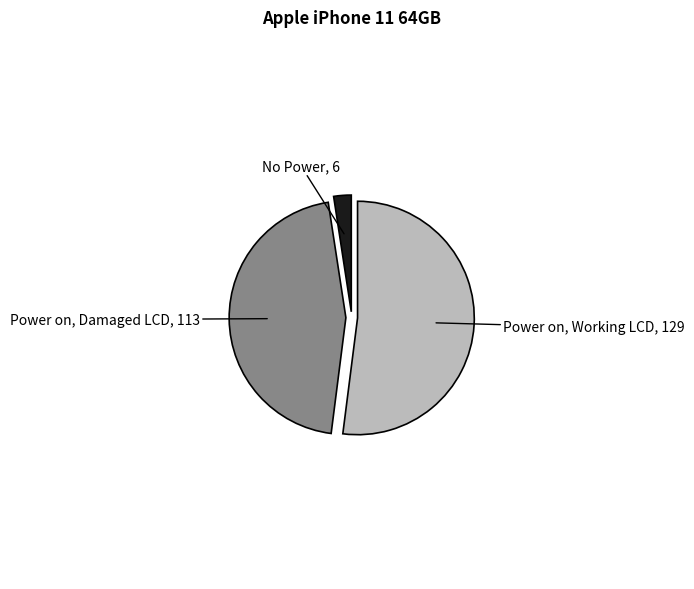

How many slices are in this pie chart?

3